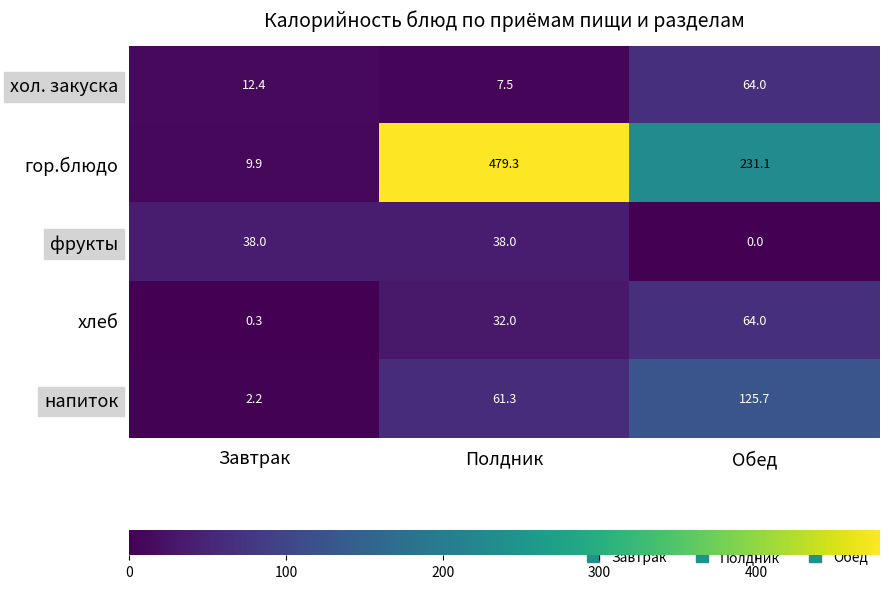

Reading left to right, what are all the values shown in this chart?

хол. закуска: Завтрак=12.4	Полдник=7.5	Обед=64.0
гор.блюдо: Завтрак=9.9	Полдник=479.3	Обед=231.1
фрукты: Завтрак=38.0	Полдник=38.0	Обед=0.0
хлеб: Завтрак=0.3	Полдник=32.0	Обед=64.0
напиток: Завтрак=2.2	Полдник=61.3	Обед=125.7